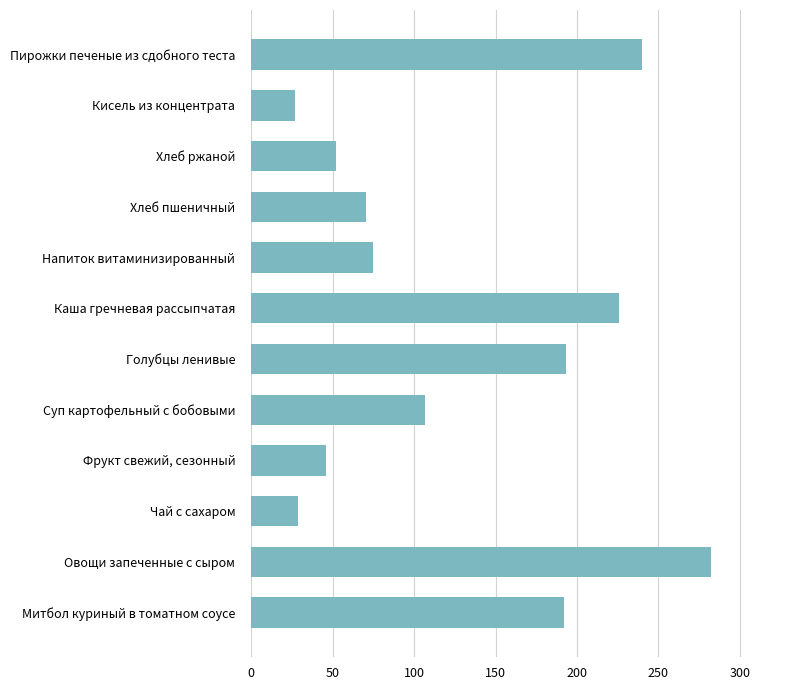

At which category does the chart reach its peak across all series?

Овощи запеченные с сыром